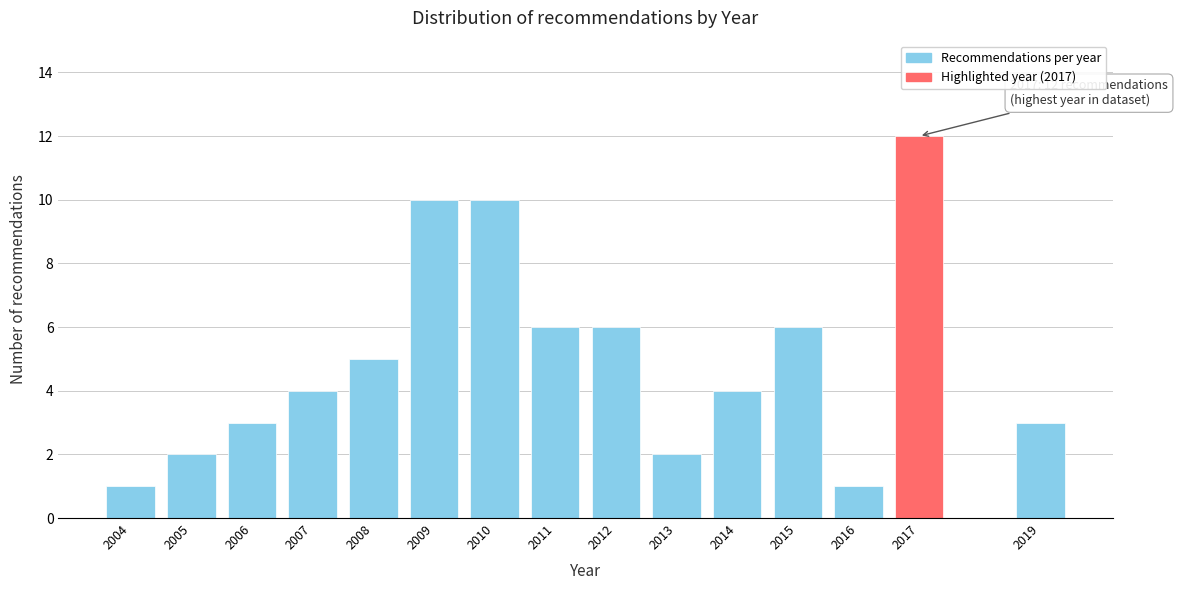

Reading left to right, what are all the values shown in this chart?

1	2	3	4	5	10	10	6	6	2	4	6	1	12	3